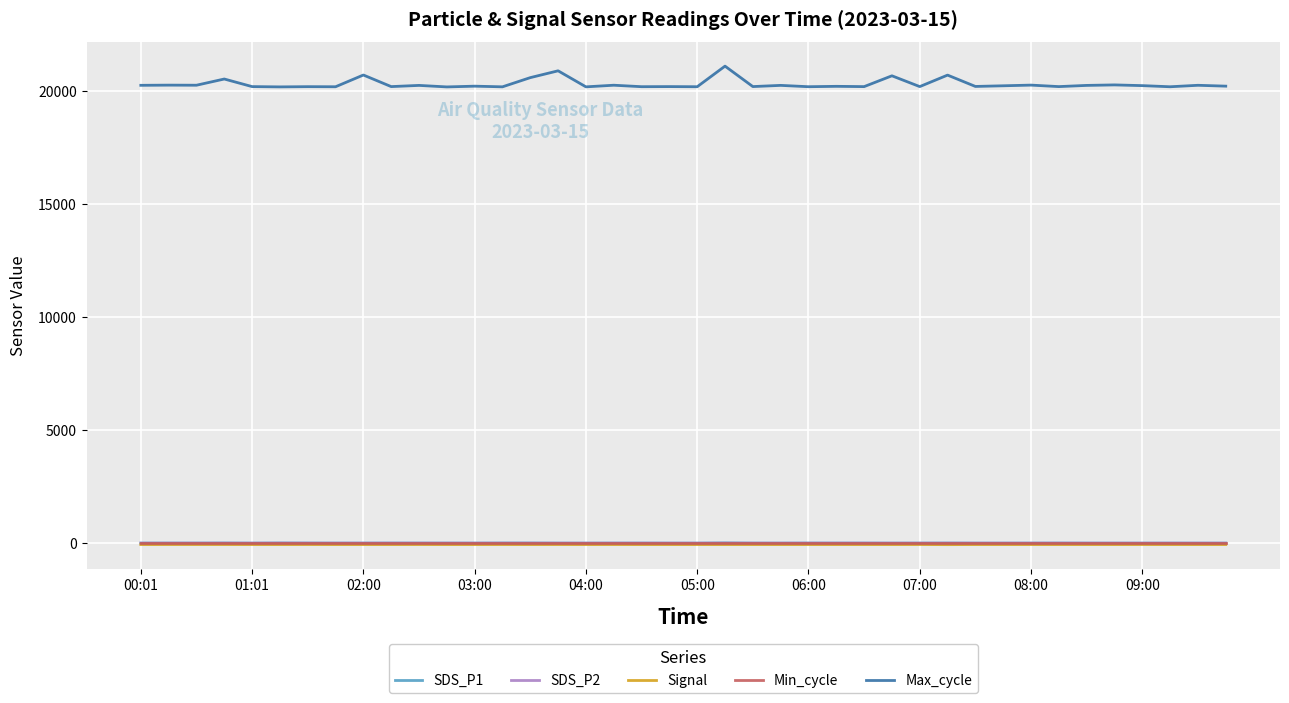

Which series has the largest total across all categories?

Max_cycle